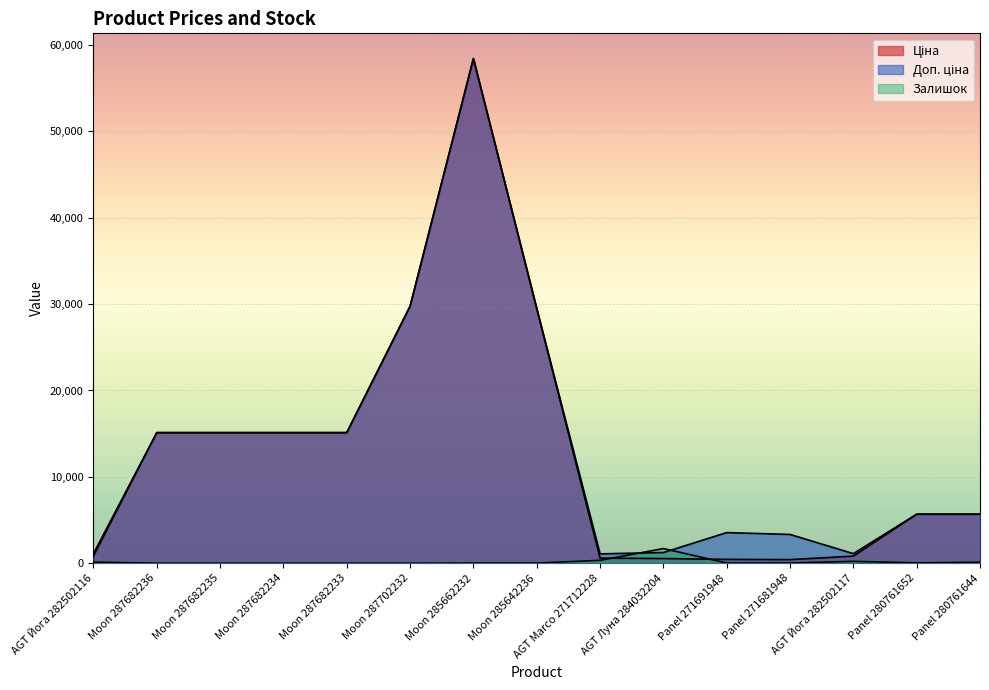

True or false: Ціна and Доп. ціна intersect in this chart.

False